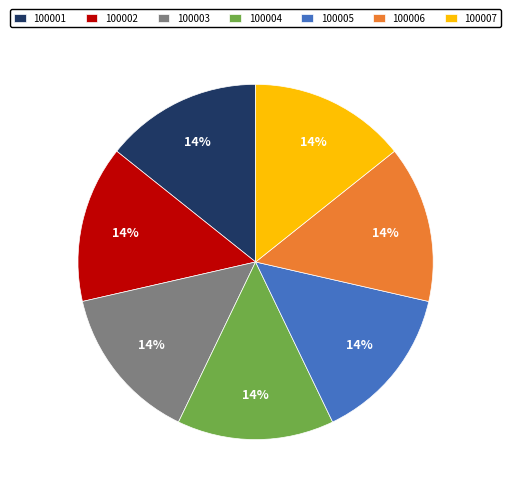

To the nearest percent, what is the average slice percentage?

14%